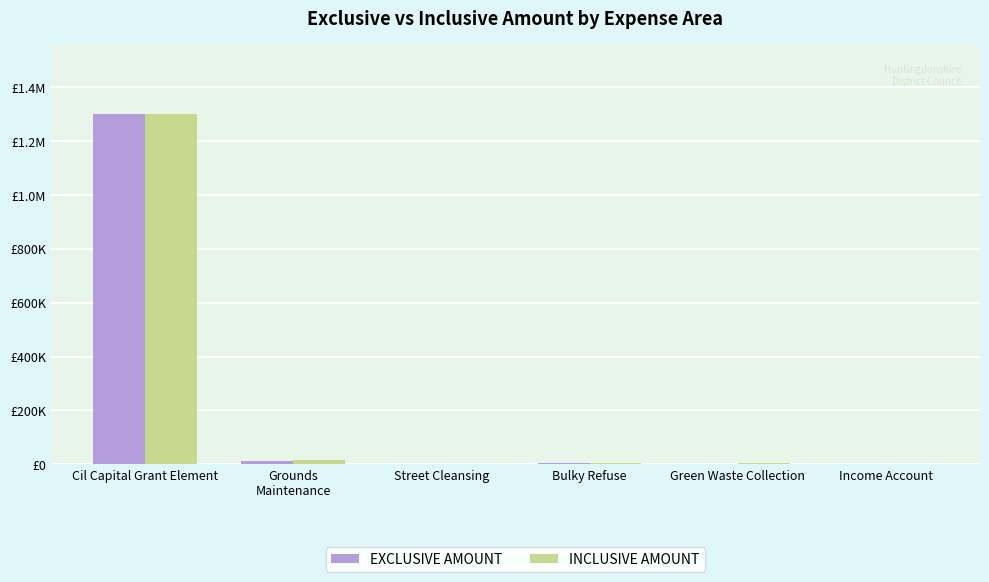

Rank the series at Bulky Refuse from highest to lowest value.

INCLUSIVE AMOUNT, EXCLUSIVE AMOUNT